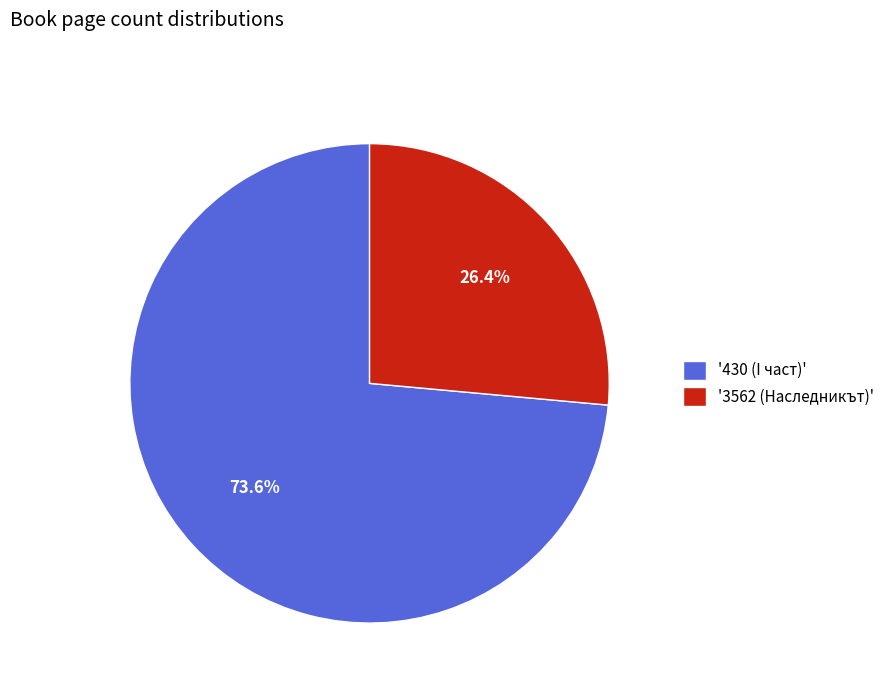

Does any single category account for the majority?

Yes